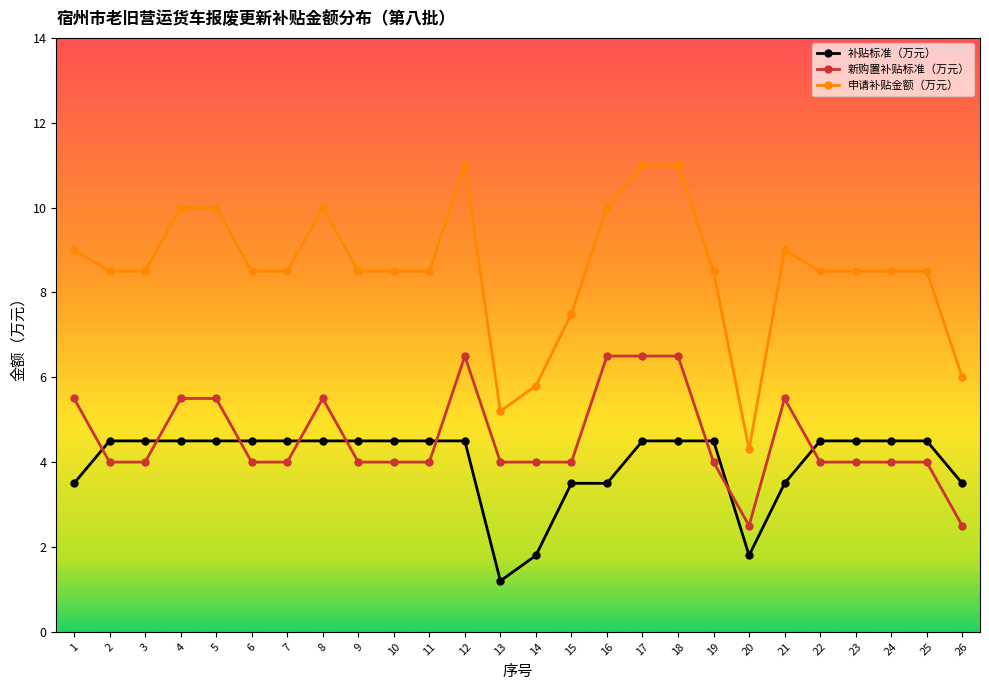

Which series has the largest total across all categories?

申请补贴金额（万元）